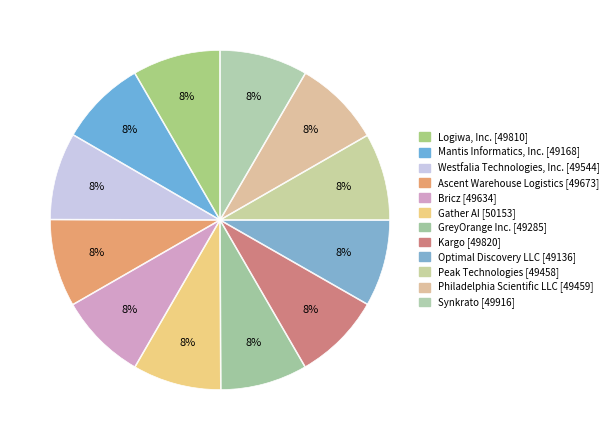

Does Logiwa, Inc. account for over 50% of the chart?

No